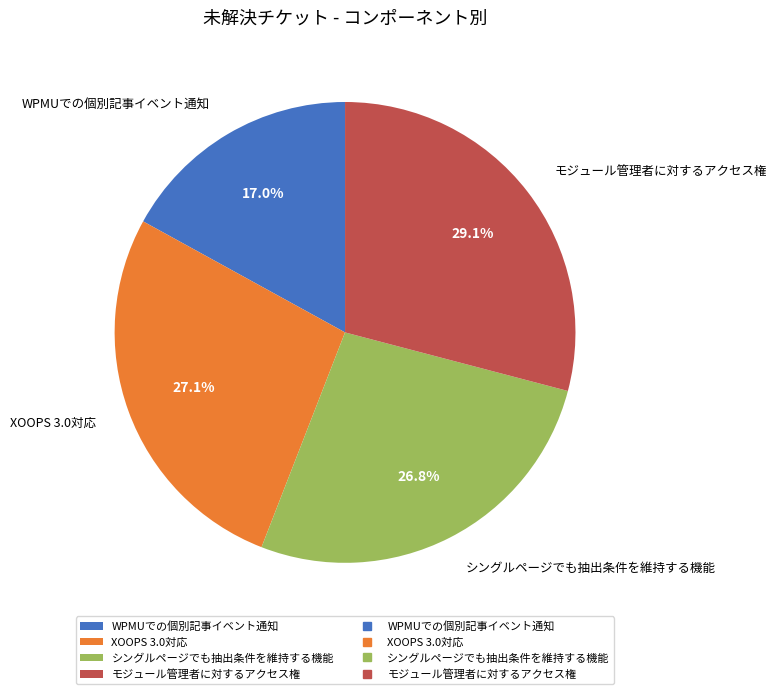

To the nearest percent, what is the combined percentage of モジュール管理者に対するアクセス権 and XOOPS 3.0対応?

56%